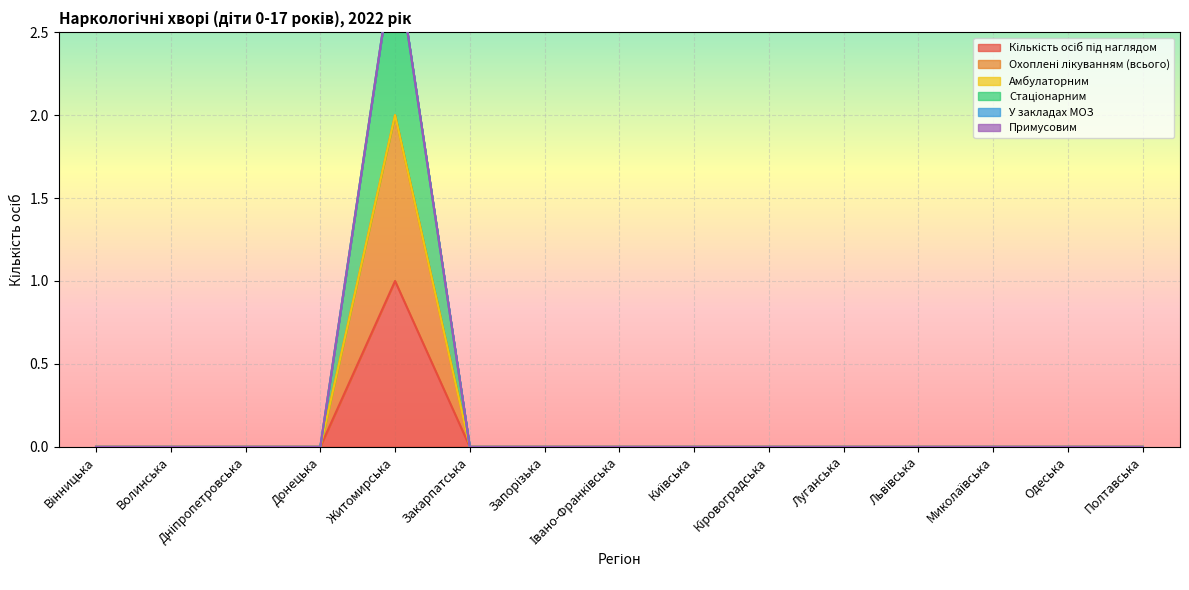

The value of Охоплені лікуванням (всього) at Луганська is 0. True or false?

True